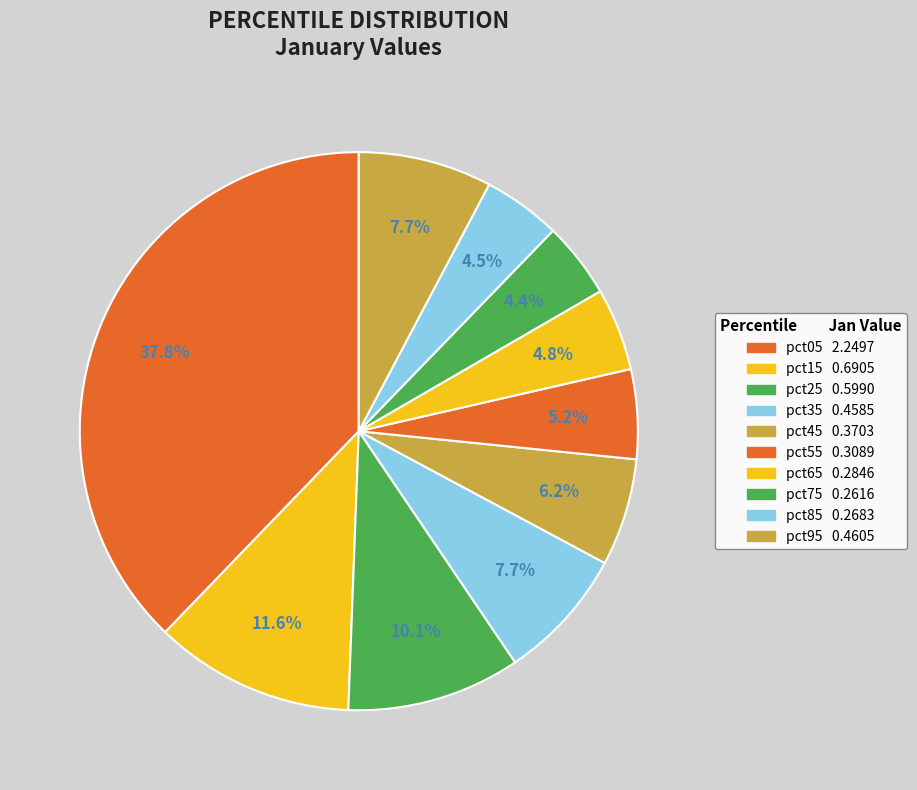

True or false: pct25 accounts for 19% of the total.

False